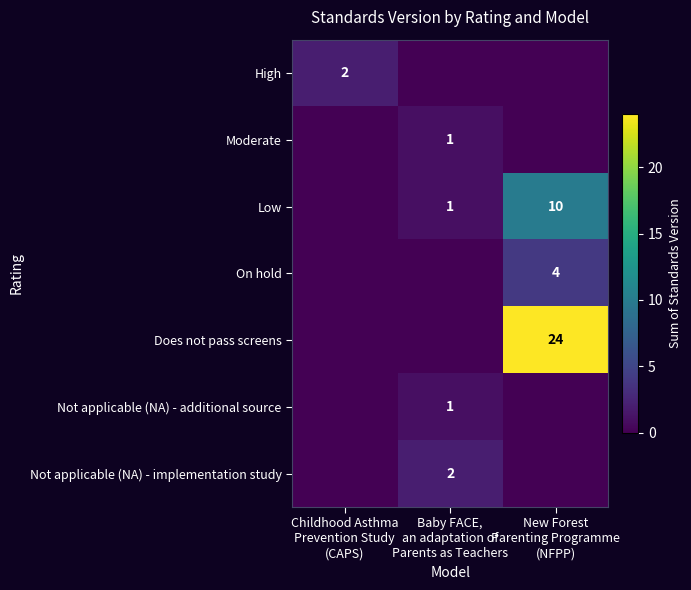

The On hold series shows 0 at Baby FACE, an adaptation of Parents as Teachers. True or false?

True